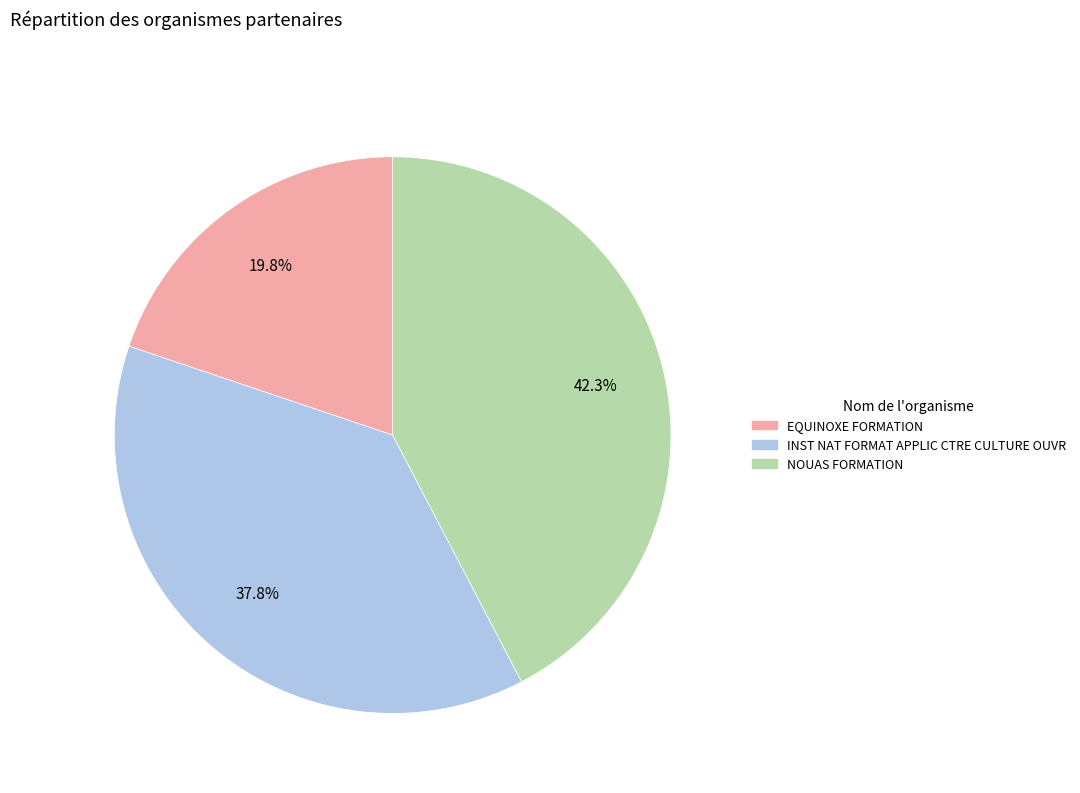

Rank the categories by value from highest to lowest.

NOUAS FORMATION, INST NAT FORMAT APPLIC CTRE CULTURE OUVR, EQUINOXE FORMATION